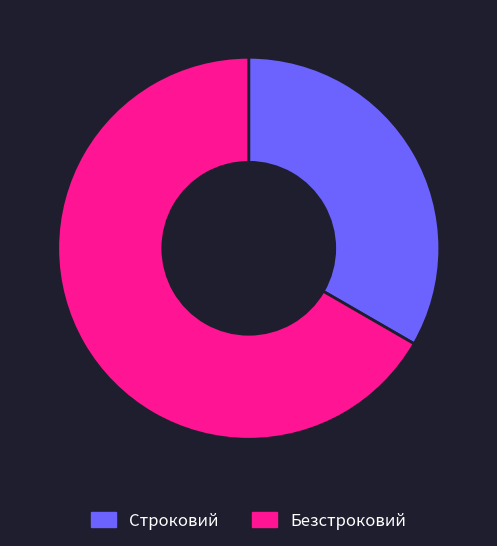

How many slices are in this pie chart?

2